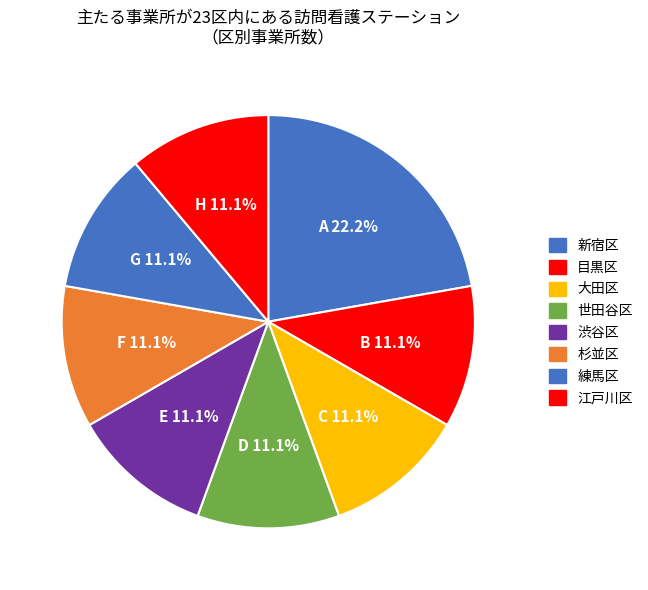

Between 渋谷区 and 目黒区, which is larger?

渋谷区